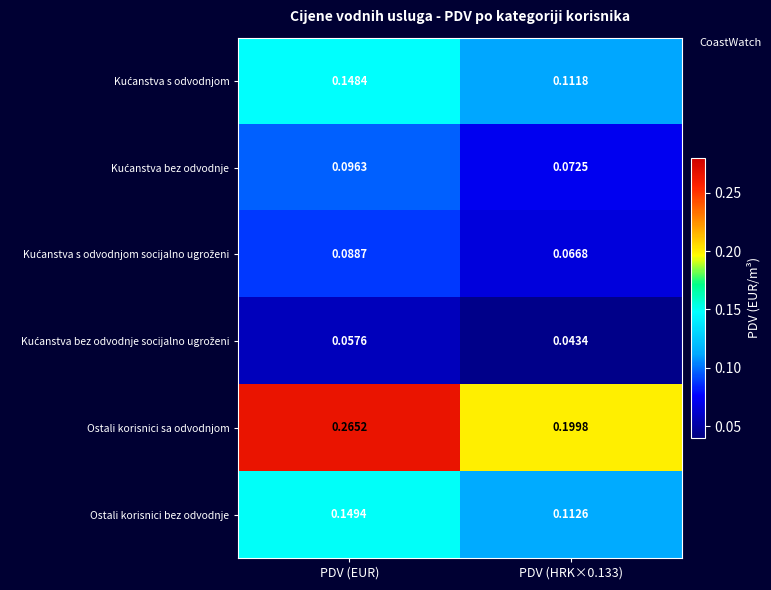

Which series has the widest spread of values?

Ostali korisnici sa odvodnjom